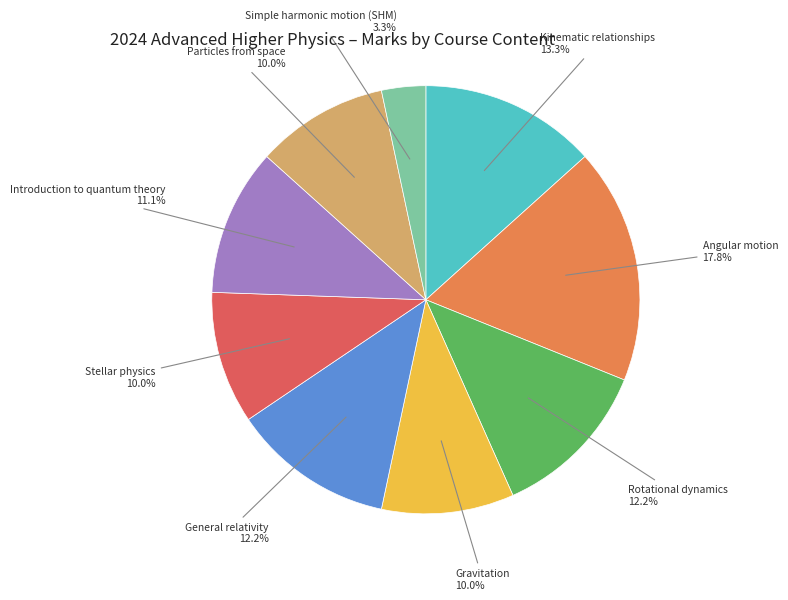

The Simple harmonic motion (SHM) slice represents 3% of the pie. True or false?

True